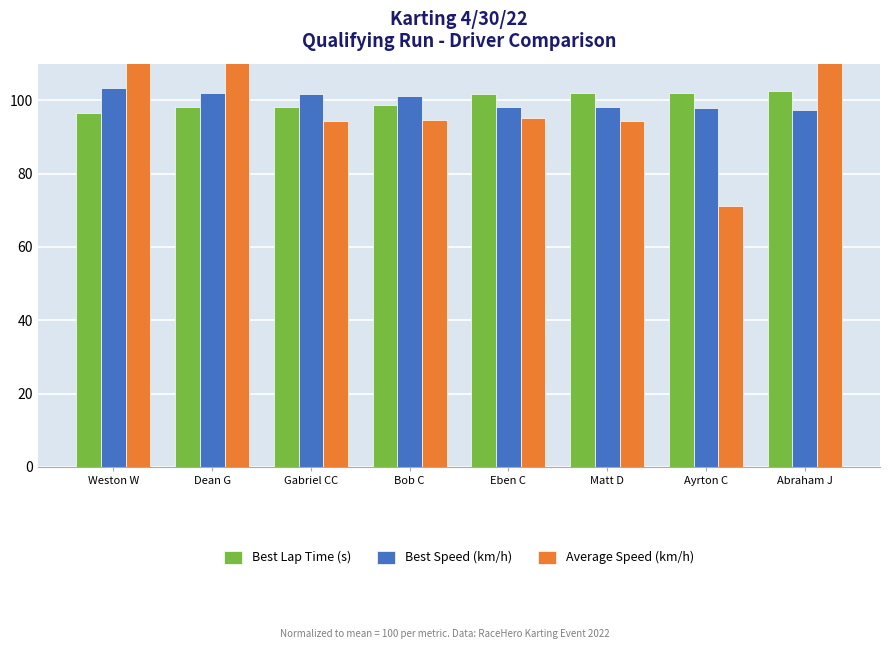

Which label corresponds to the smallest value in the chart?

Ayrton C